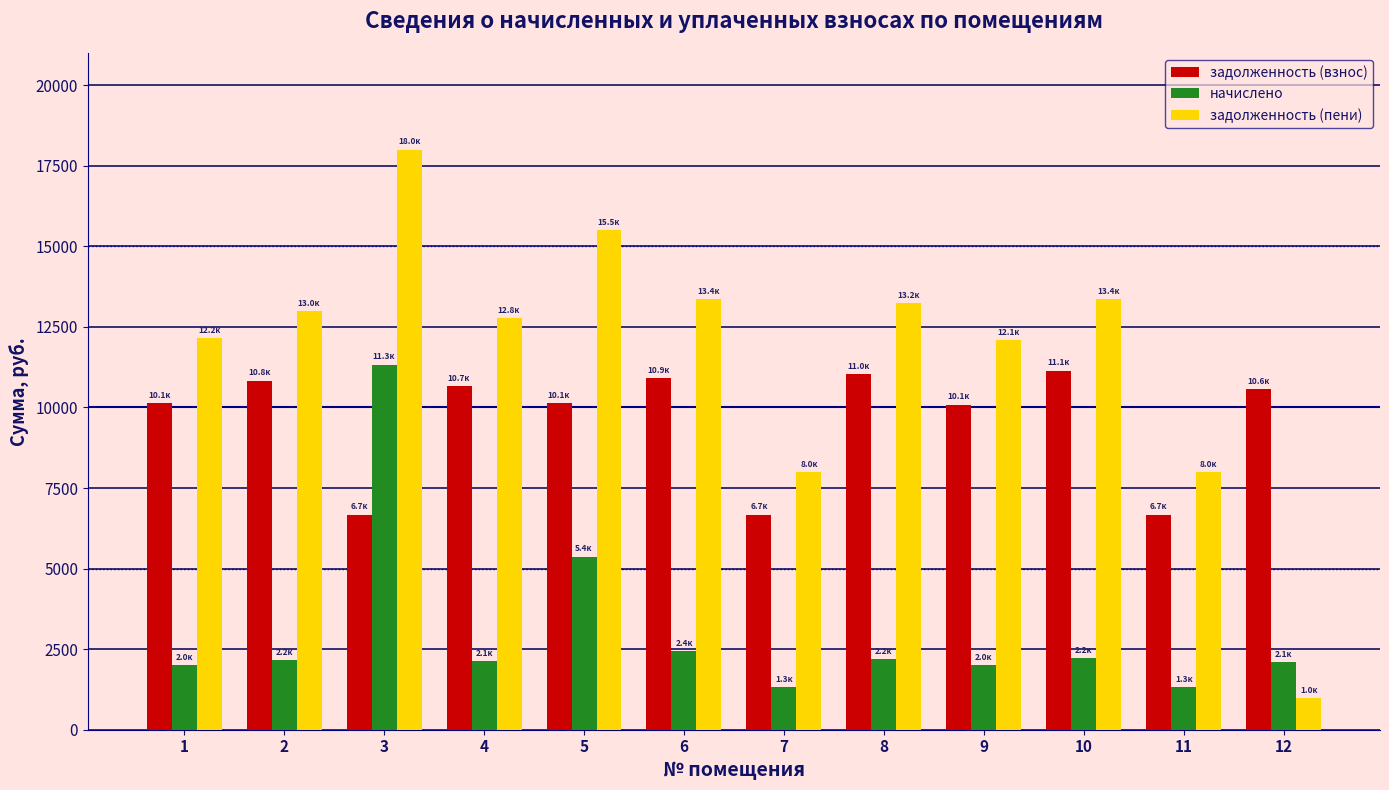

The value of начислено at 3 is 4188.5. True or false?

False